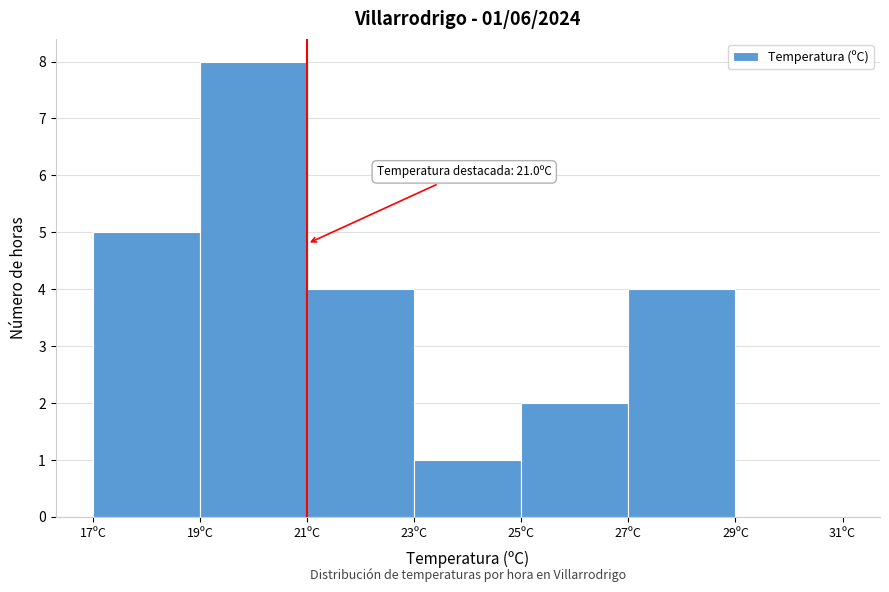

Which range on the x-axis has the tallest bar?

19 to 21